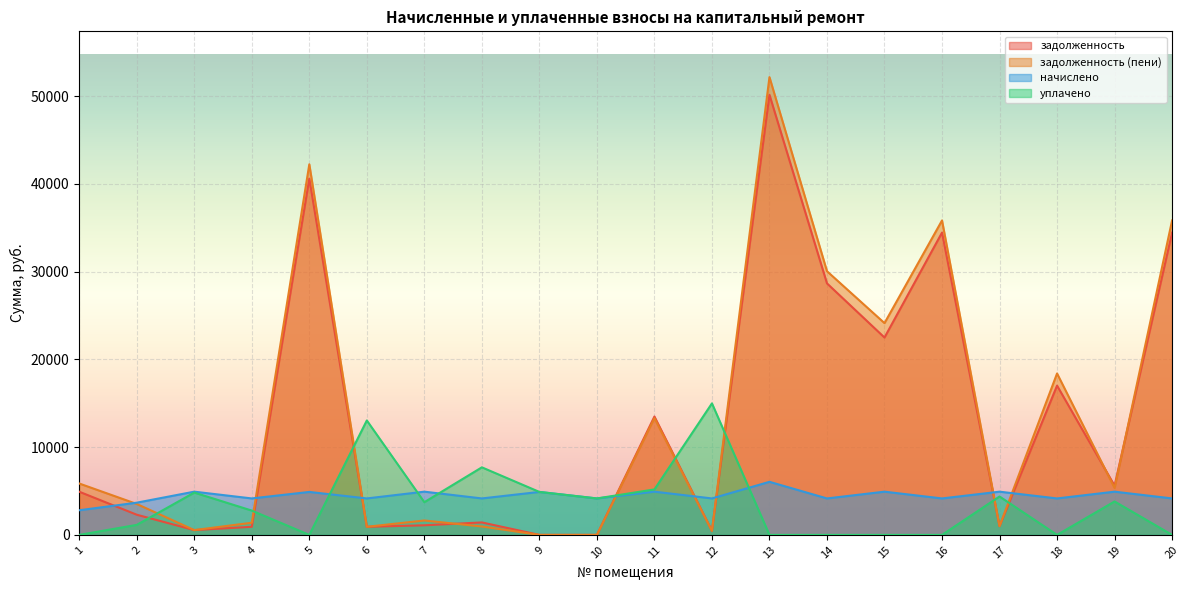

True or false: уплачено has a value of 1642.9 at 2.

False